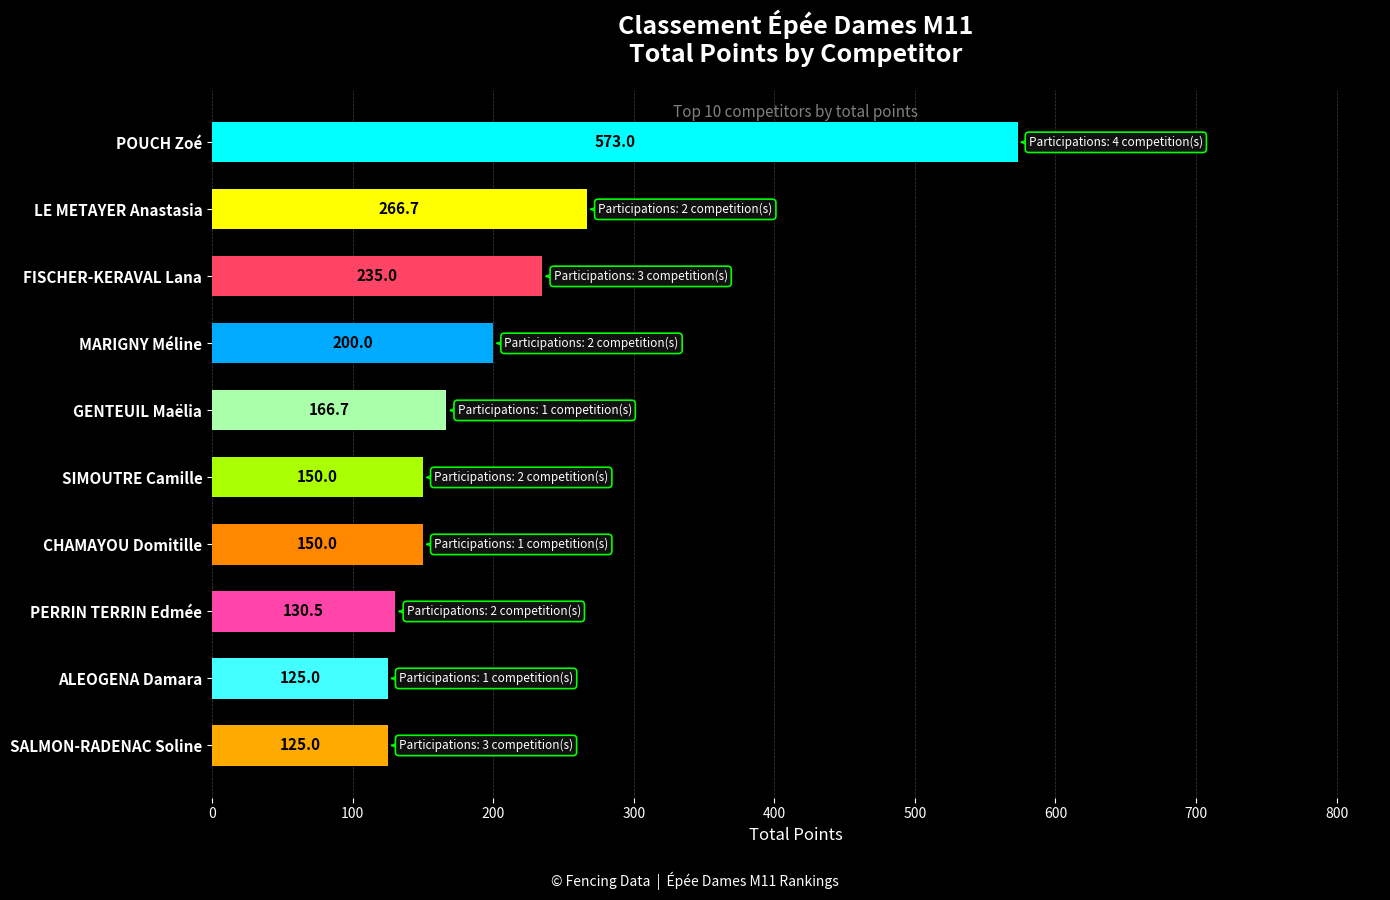

What is the sum of all values?

2121.8